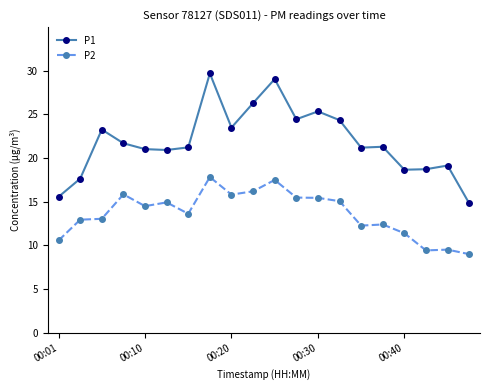

What is the value of the P1 point at the 9th from the left?

23.5